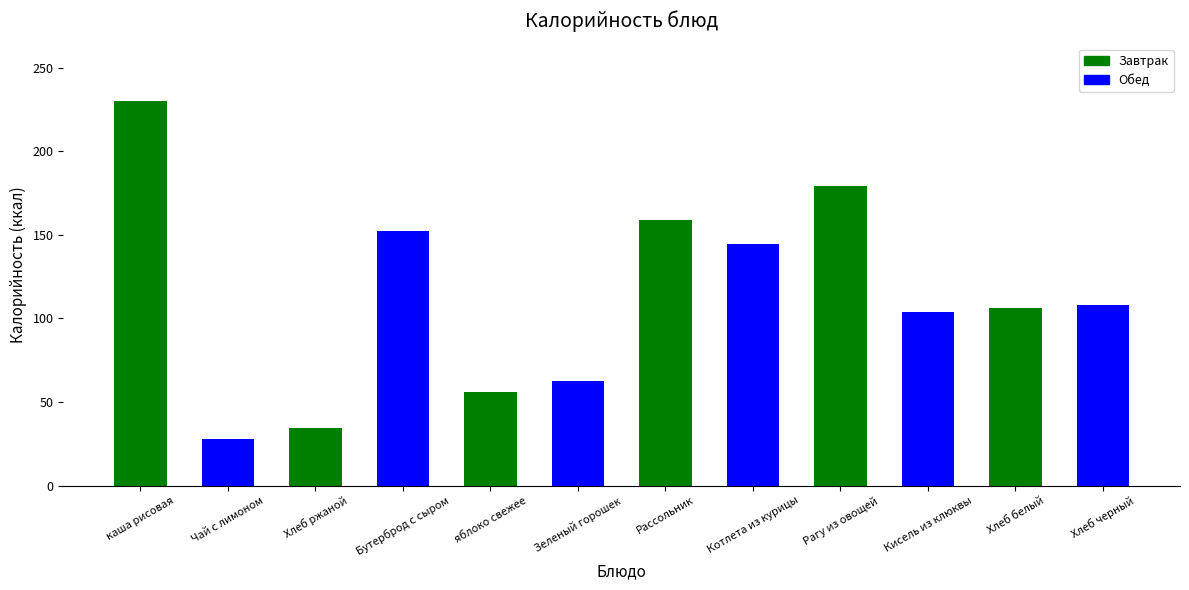

Is it true that the value at Бутерброд с сыром is 36.1?

False